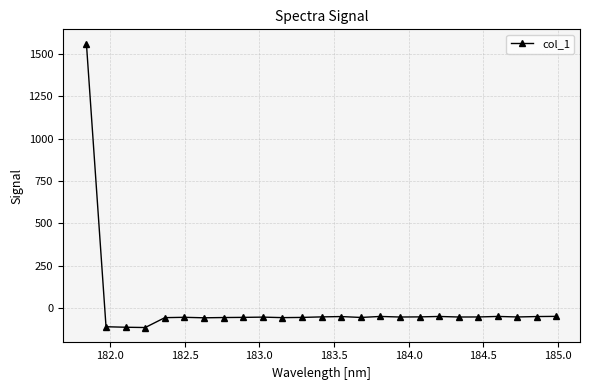

Does the chart display data point markers on the line(s)?

Yes